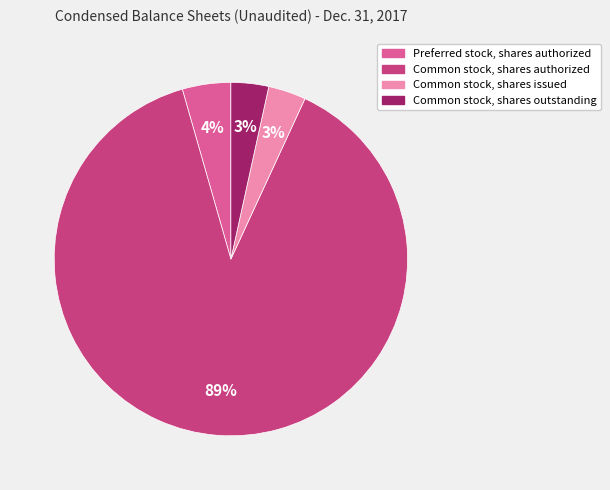

Which category has the biggest portion of the pie?

Common stock, shares authorized